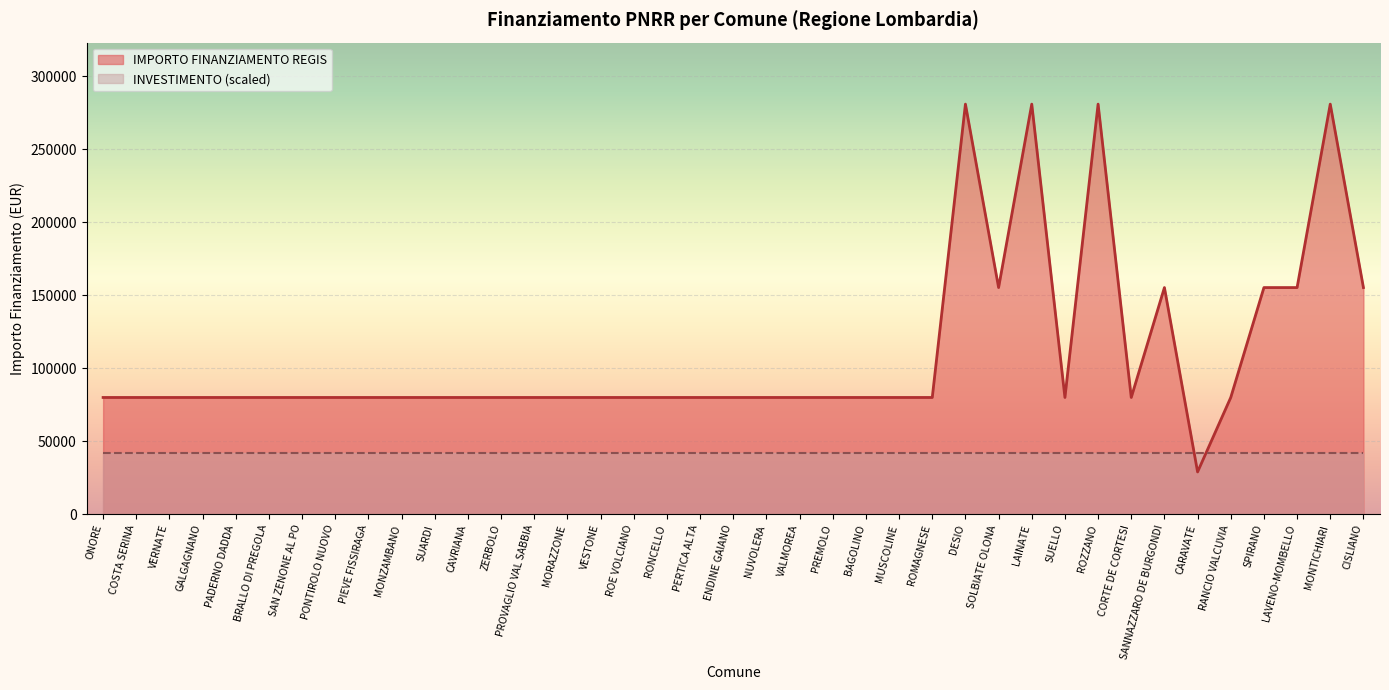

True or false: the data has more than 2 interior local peaks.

True